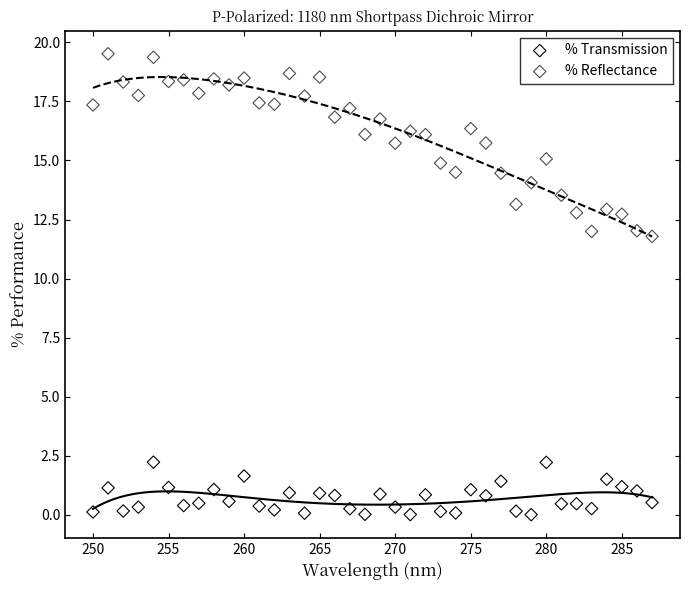

Which series has the widest spread of Y values?

% Reflectance